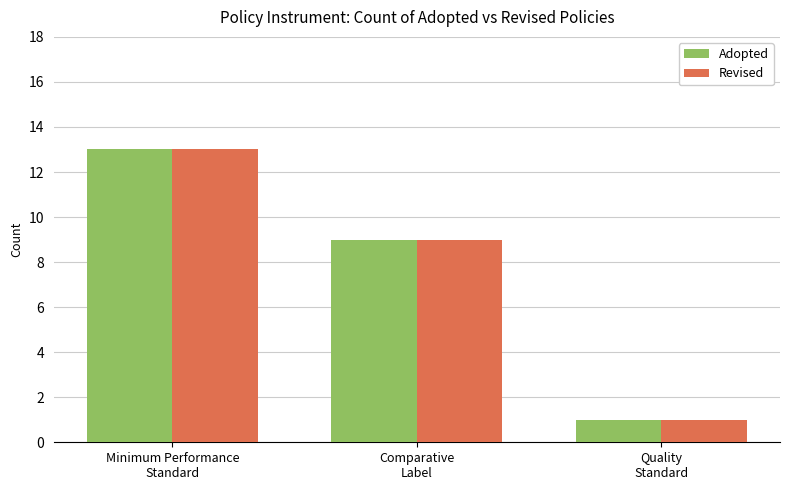

What position from the left is Minimum Performance
Standard?

1